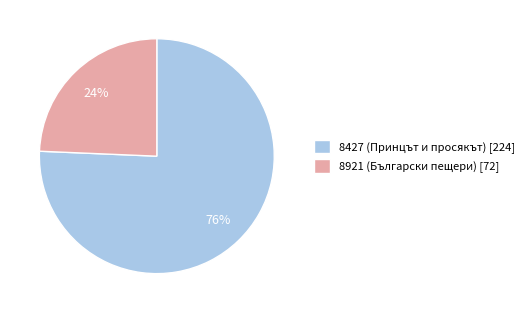

The 8921 (Български пещери) slice represents 24% of the pie. True or false?

True